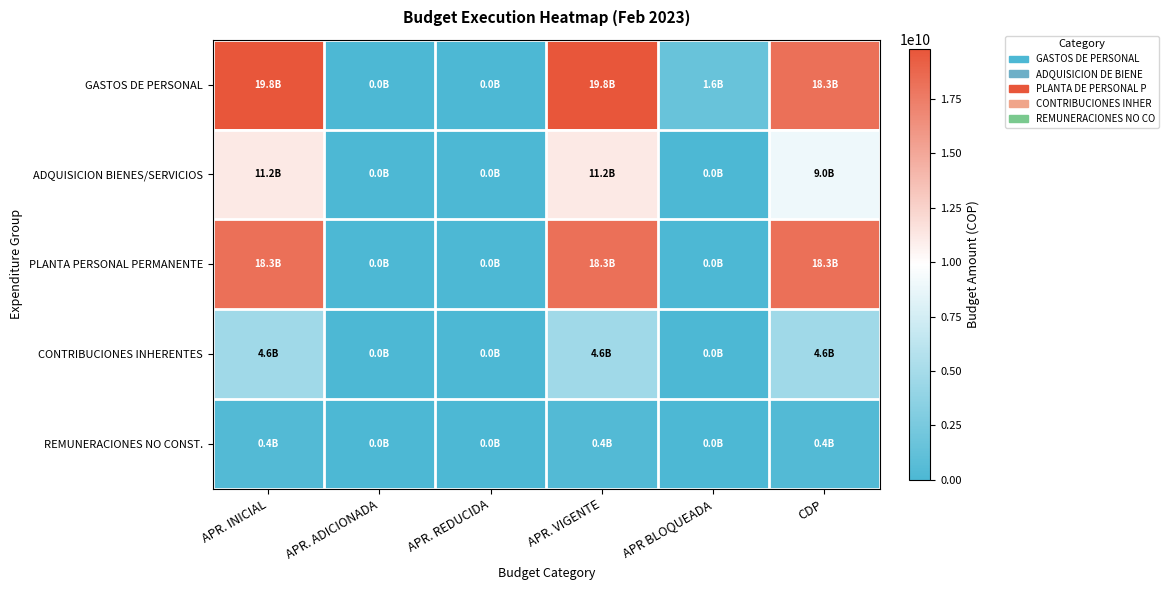

Which series has the largest total across all categories?

GASTOS DE PERSONAL